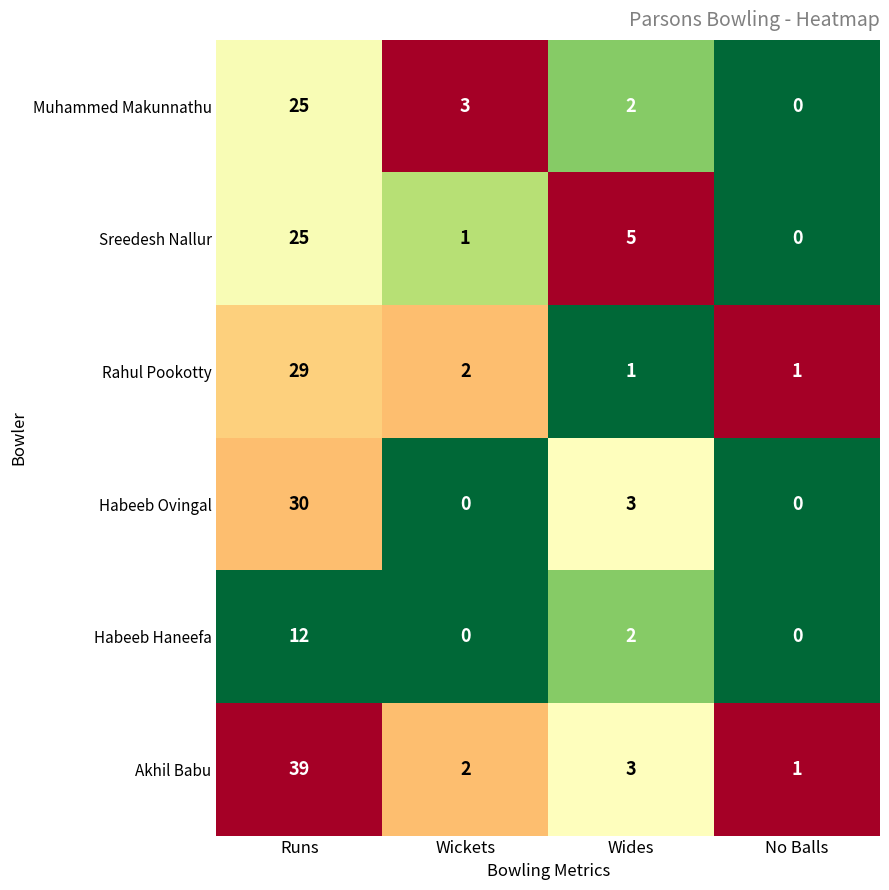

Which series has the largest total across all categories?

Akhil Babu